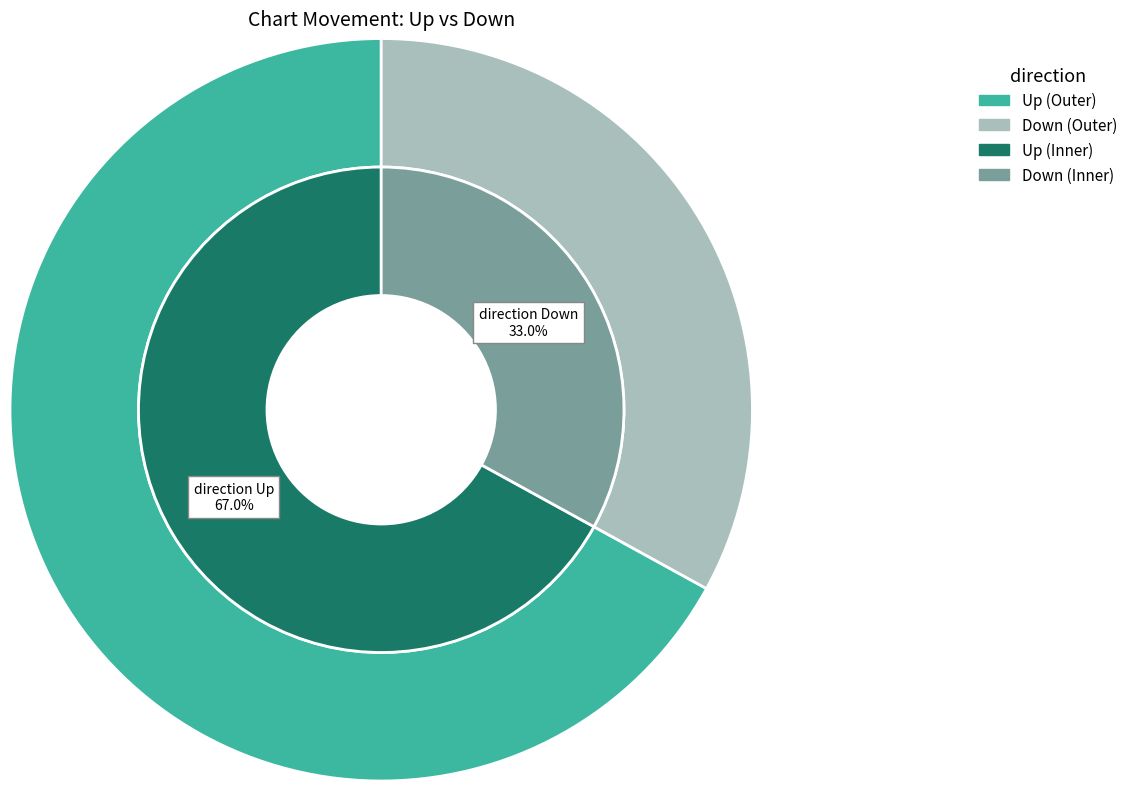

Rank the categories by value from lowest to highest.

Down, Up